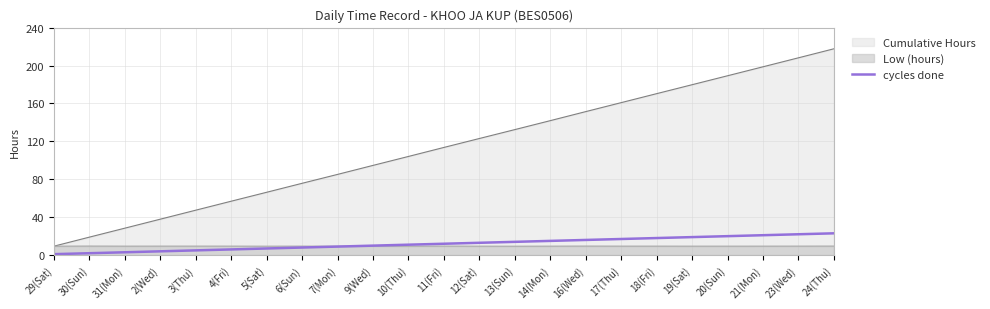

Does the chart display data point markers on the line(s)?

No